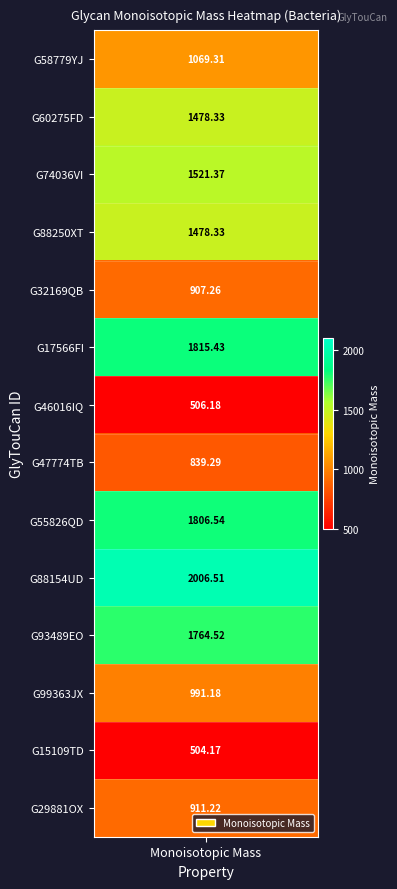

What is the difference between the maximum and minimum values?

1502.3